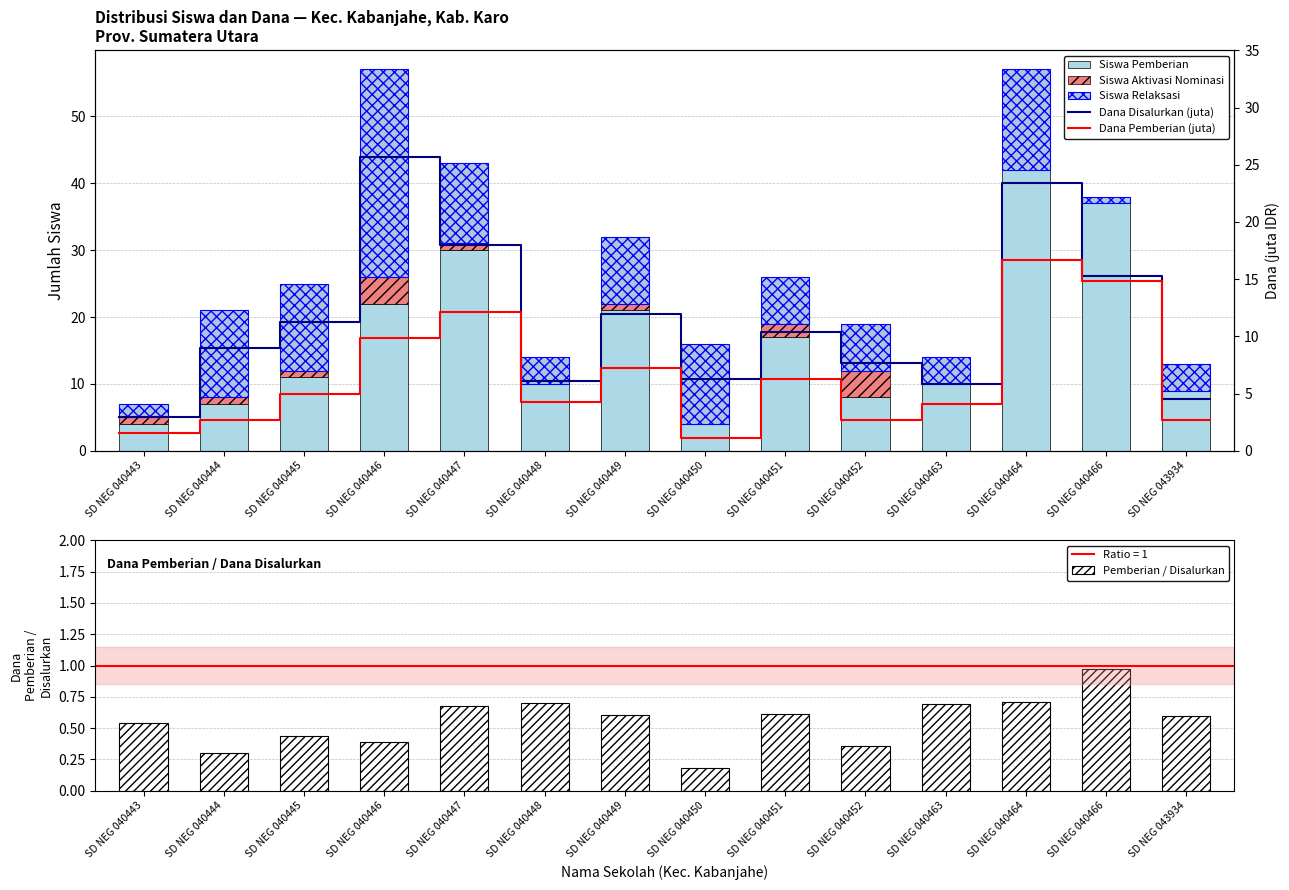

At which label does Pemberian / Disalurkan reach its peak?

SD NEG 040466